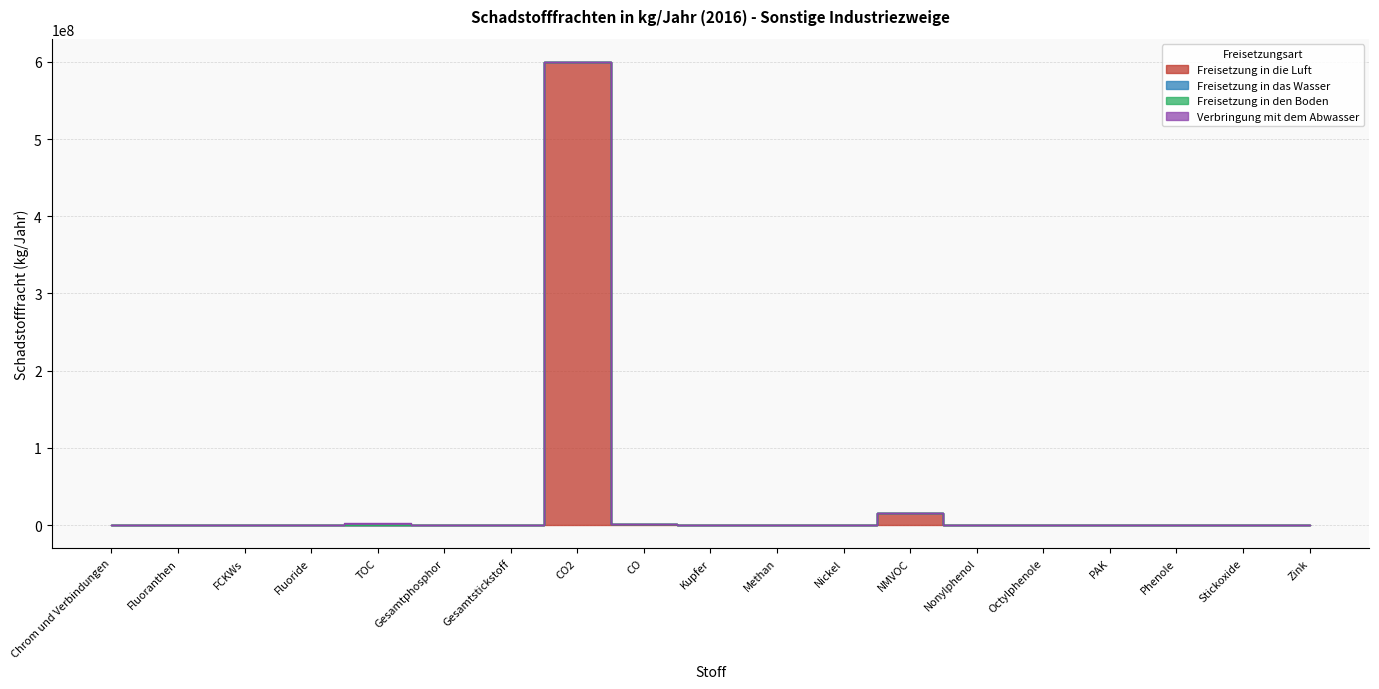

Where is the first local maximum for Freisetzung in das Wasser?

Nickel